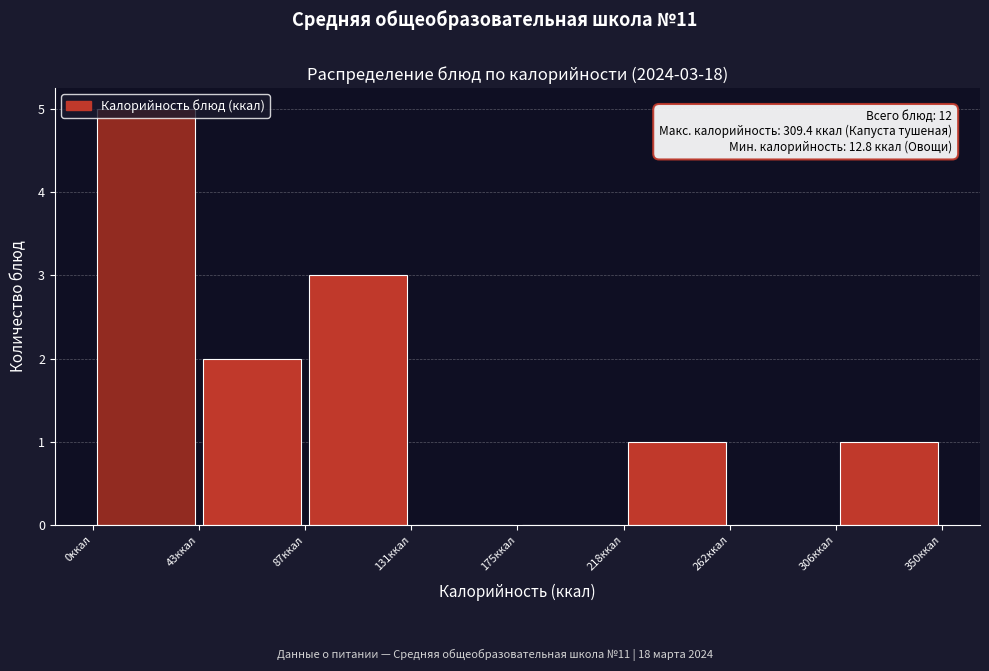

Which range on the x-axis has the tallest bar?

0 to 45